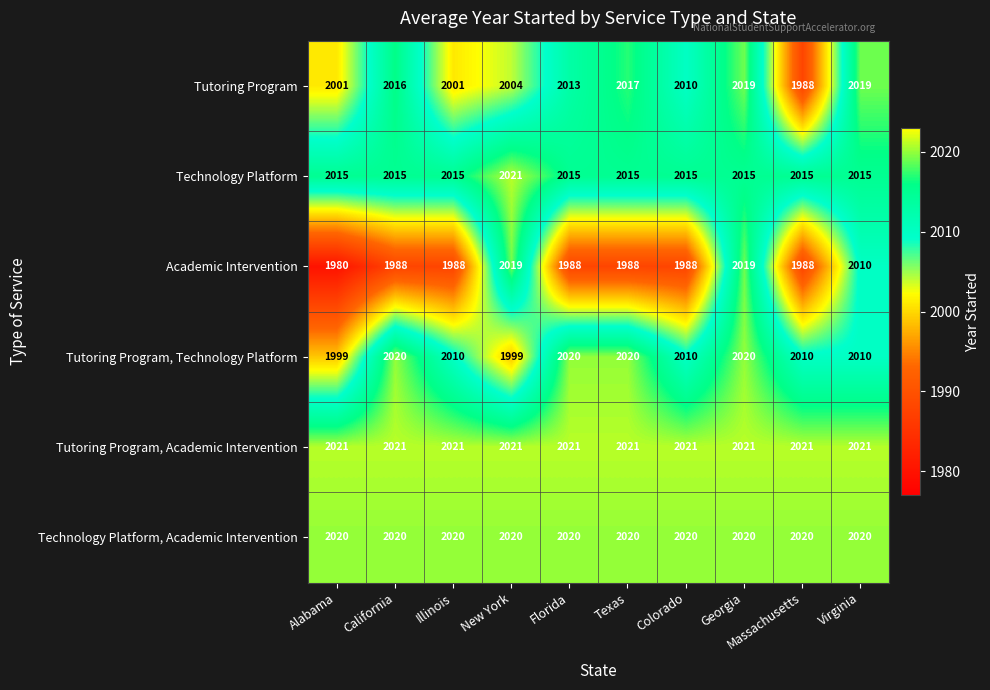

What is the spread (max minus min) of values at Illinois?

33